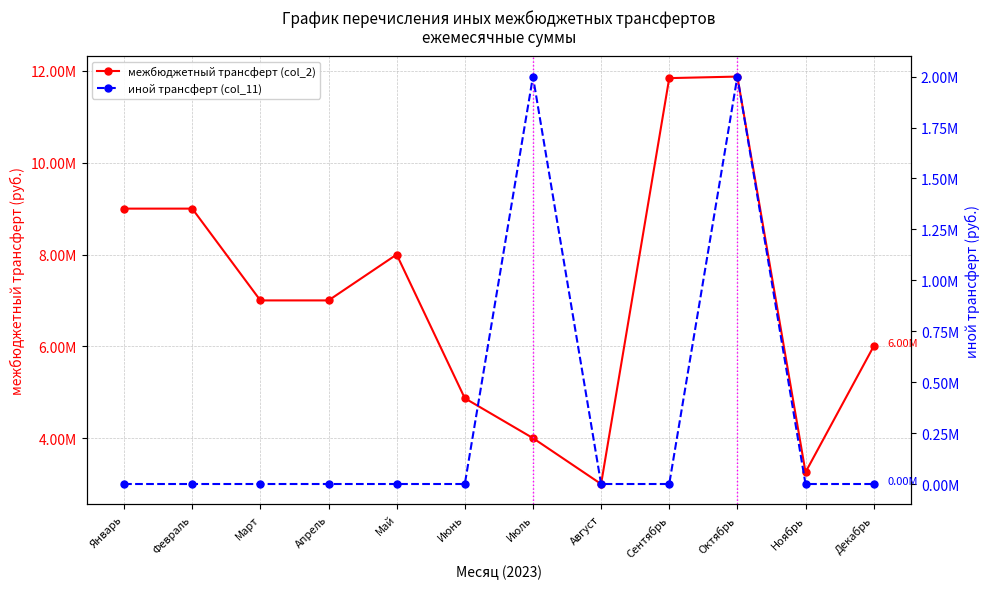

What is the difference between the maximum and minimum values in the иной трансферт (col_11) series?

2000000.0